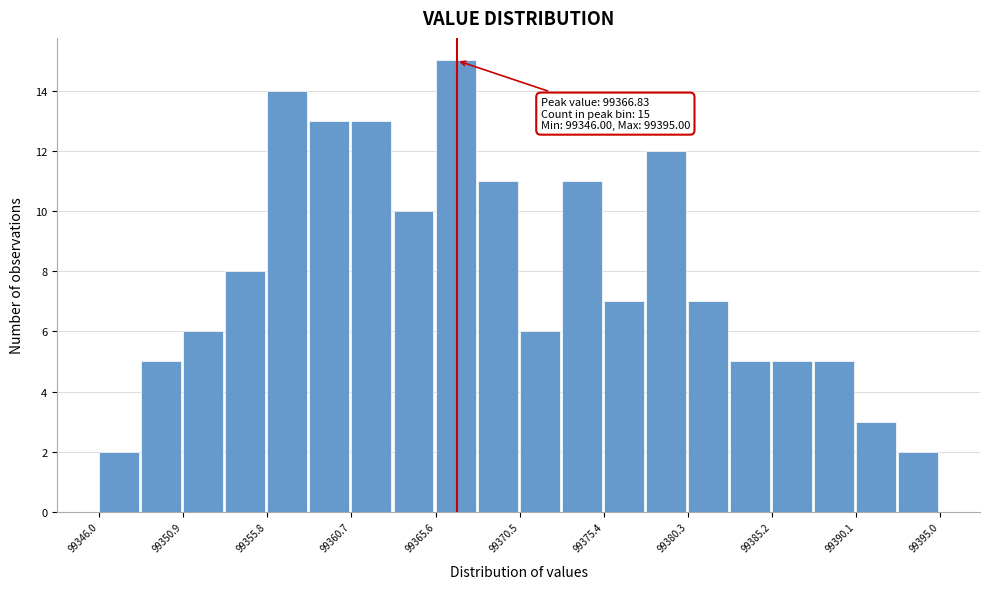

Which range on the x-axis has the tallest bar?

99365.60 to 99368.05